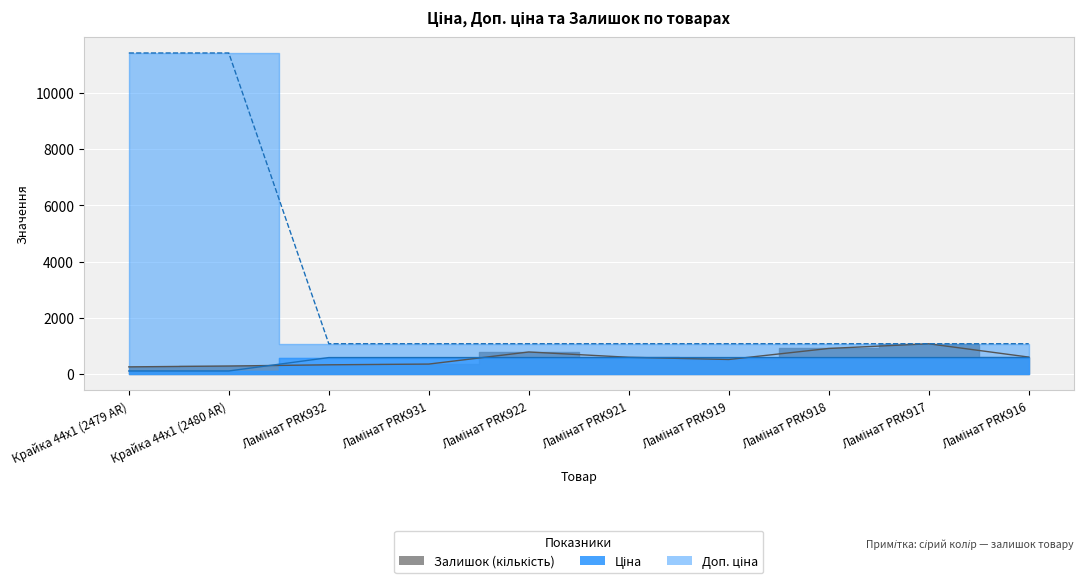

Reading left to right, transcribe all the data shown in this chart.

Ціна: Крайка 44x1 (2479 AR)=114.1	Крайка 44x1 (2480 AR)=114.1	Ламінат PRK932=589.9	Ламінат PRK931=589.9	Ламінат PRK922=589.9	Ламінат PRK921=589.9	Ламінат PRK919=589.9	Ламінат PRK918=589.9	Ламінат PRK917=589.9	Ламінат PRK916=589.9
Доп. ціна: Крайка 44x1 (2479 AR)=11410.0	Крайка 44x1 (2480 AR)=11410.0	Ламінат PRK932=1081.7	Ламінат PRK931=1081.7	Ламінат PRK922=1081.7	Ламінат PRK921=1081.7	Ламінат PRK919=1081.7	Ламінат PRK918=1081.7	Ламінат PRK917=1081.7	Ламінат PRK916=1081.7
Залишок: Крайка 44x1 (2479 AR)=260.0	Крайка 44x1 (2480 AR)=290.0	Ламінат PRK932=333.0	Ламінат PRK931=359.0	Ламінат PRK922=789.0	Ламінат PRK921=600.0	Ламінат PRK919=522.0	Ламінат PRK918=914.0	Ламінат PRK917=1080.0	Ламінат PRK916=607.0